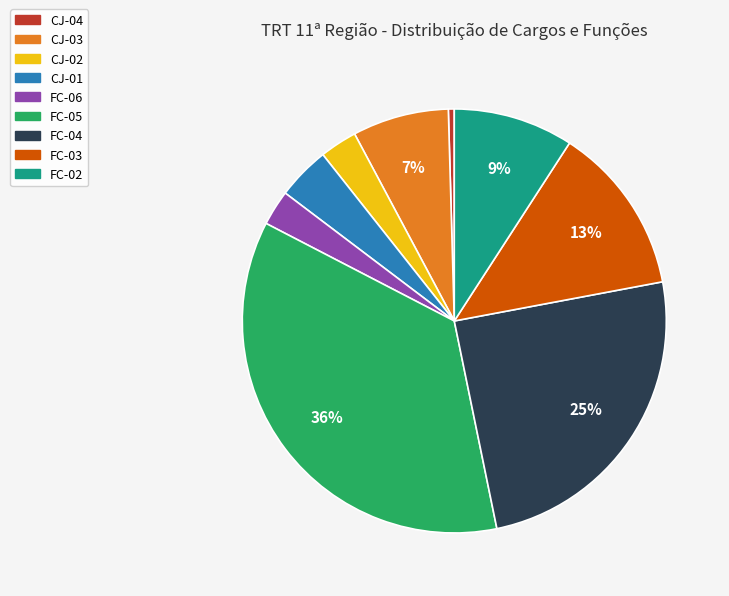

Which category has the biggest portion of the pie?

FC-05